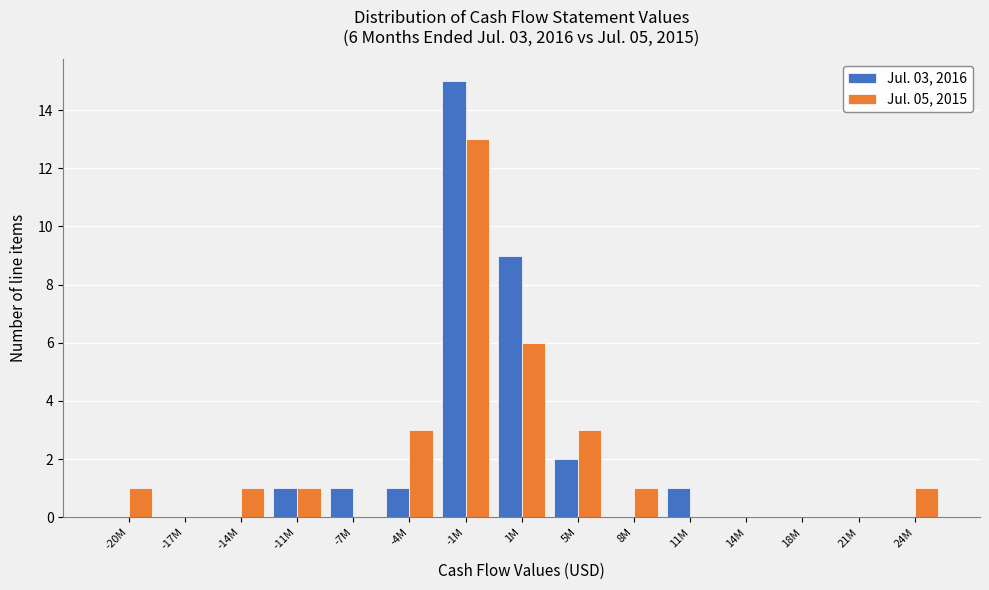

Reading left to right, transcribe all the data shown in this chart.

Jul. 03, 2016: -20M=0	-17M=0	-14M=0	-11M=1	-7M=1	-4M=1	-1M=15	1M=9	5M=2	8M=0	11M=1	14M=0	18M=0	21M=0	24M=0
Jul. 05, 2015: -20M=1	-17M=0	-14M=1	-11M=1	-7M=0	-4M=3	-1M=13	1M=6	5M=3	8M=1	11M=0	14M=0	18M=0	21M=0	24M=1